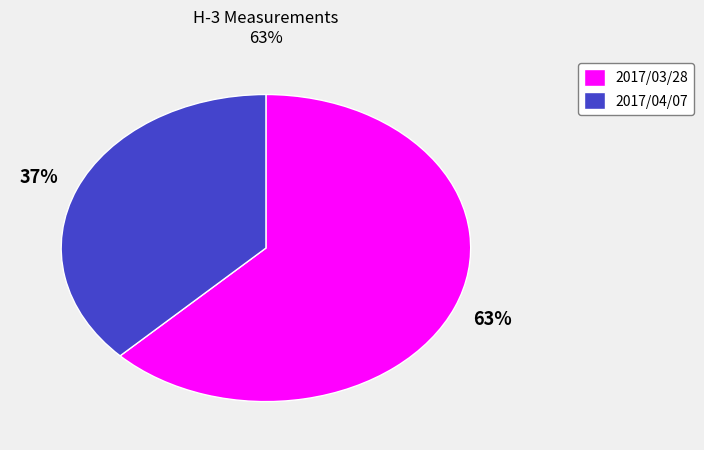

Which category has the biggest portion of the pie?

2017/03/28